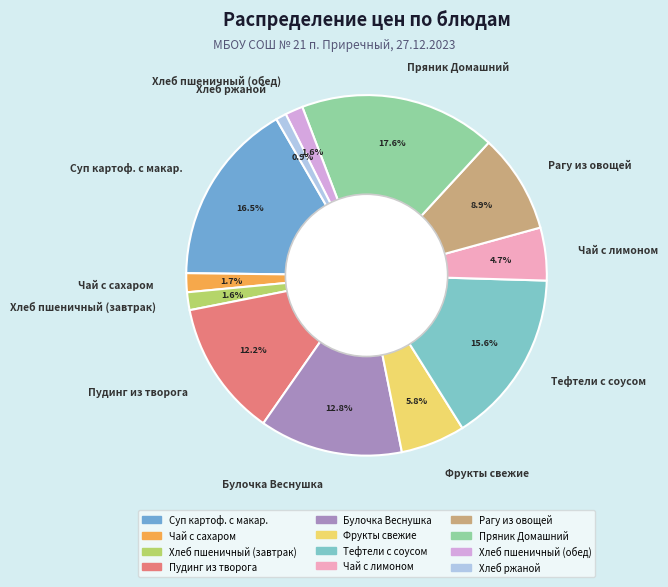

True or false: Пудинг из творога accounts for 18% of the total.

False